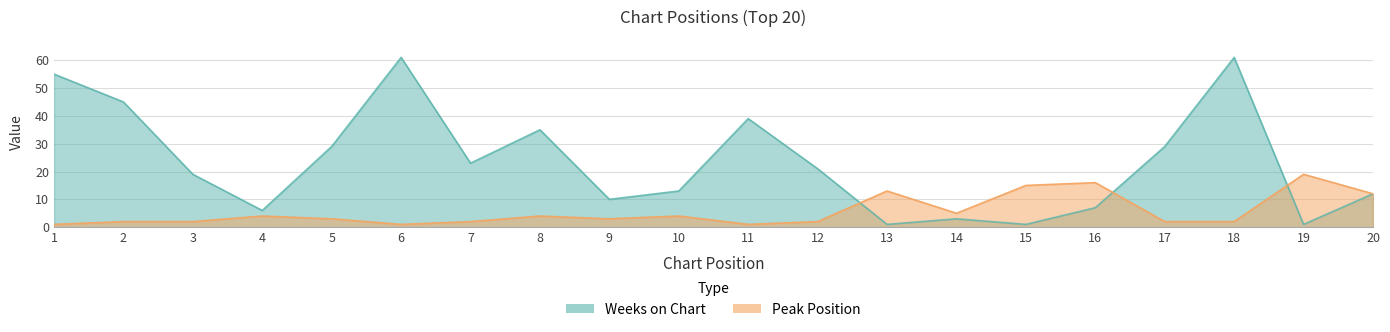

What is the average value of the Peak Position series?

6